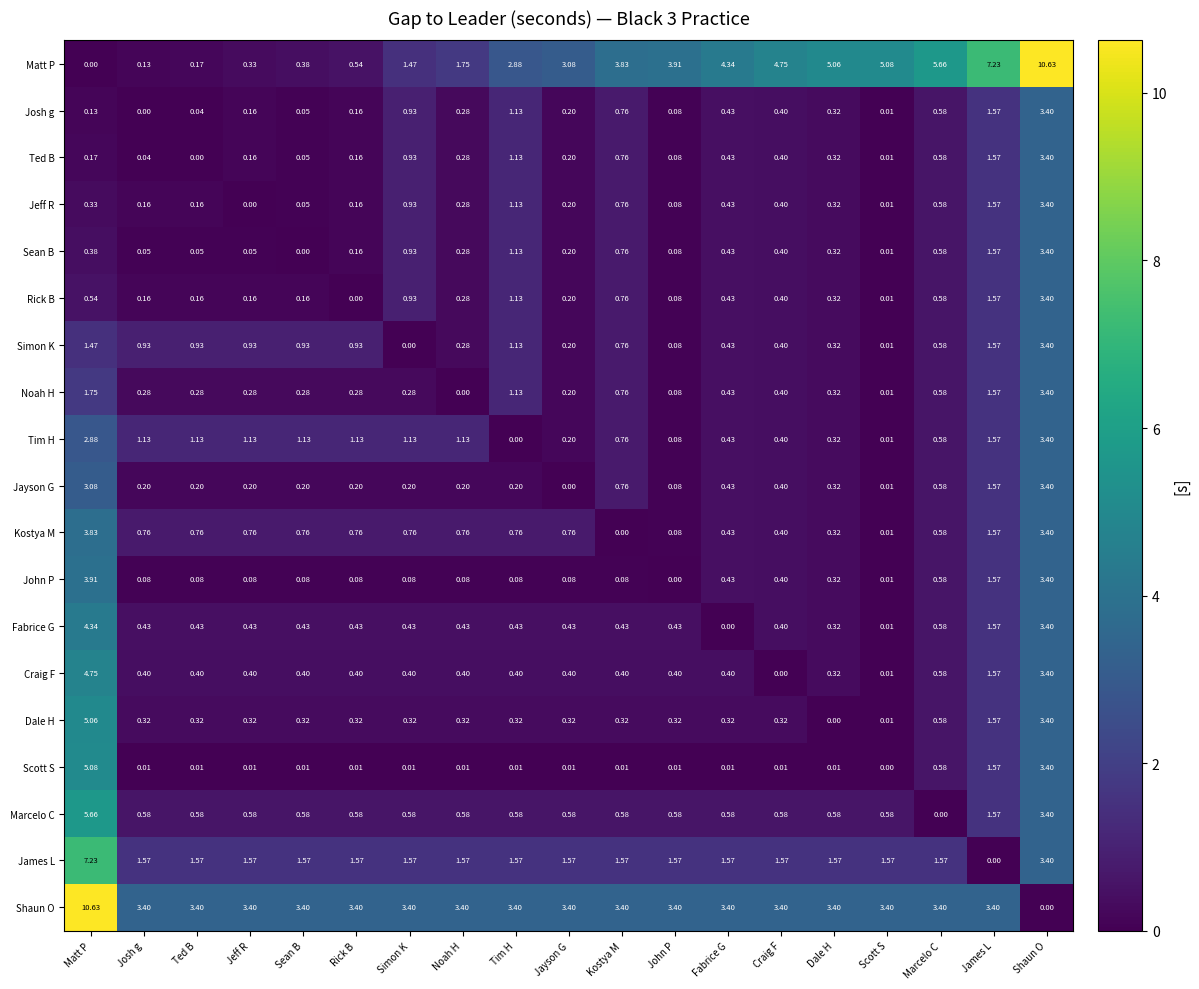

At which label is Dale H closest to 2?

James L